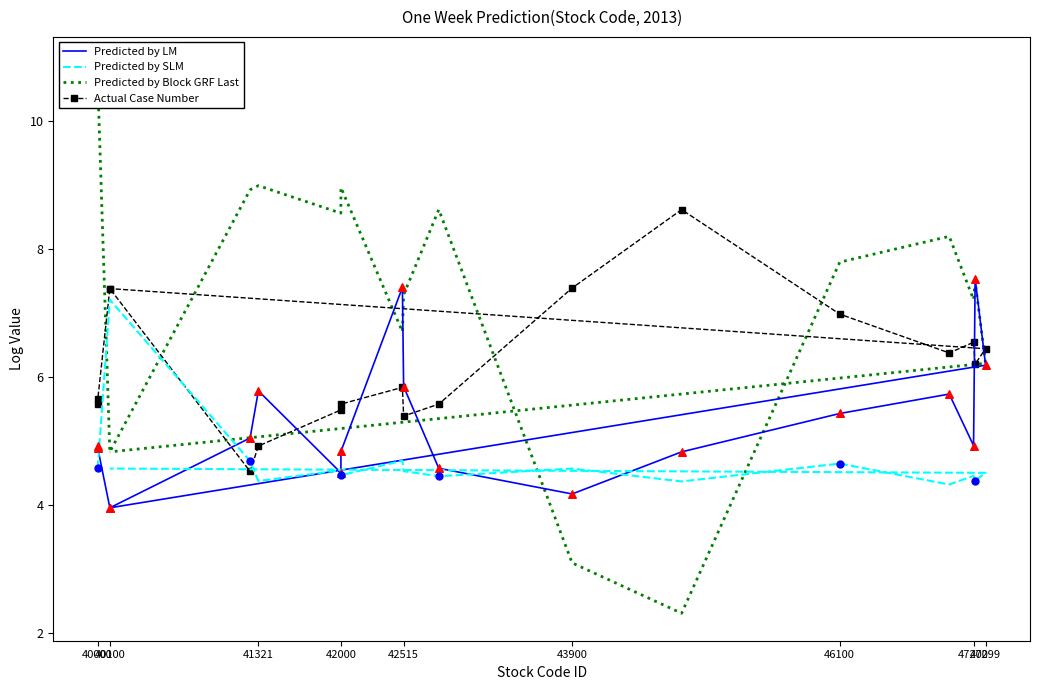

Is the value of Actual Case Number at 40000 greater than the value of Predicted by LM at 42000?

Yes